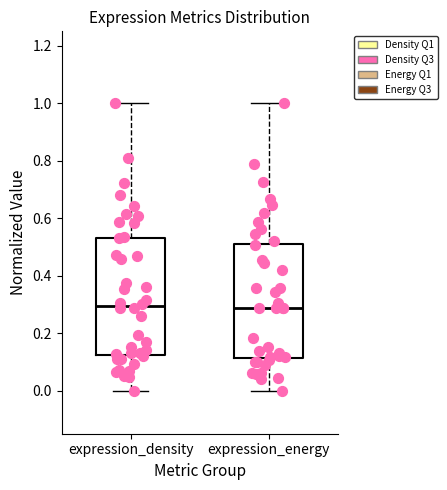

Where does the lower whisker of the box for expression_energy end on the y-axis? The values are not printed on the chart, so give them approximately, as read against the axis.

0.00